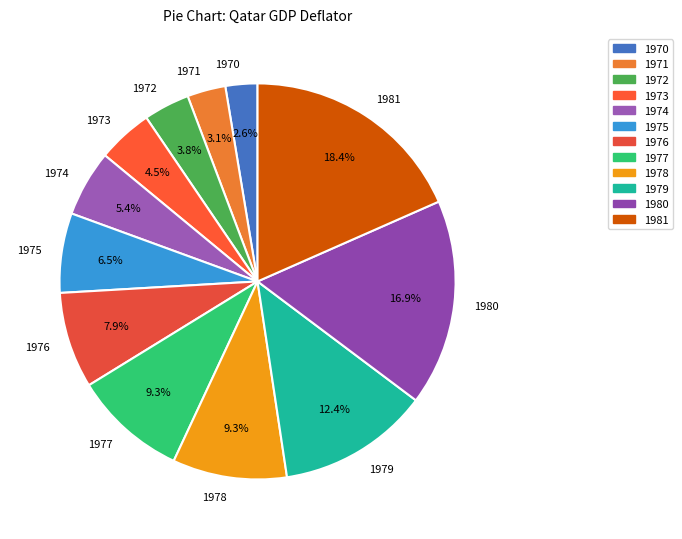

What percentage is the 1976 slice, to the nearest percent?

8%